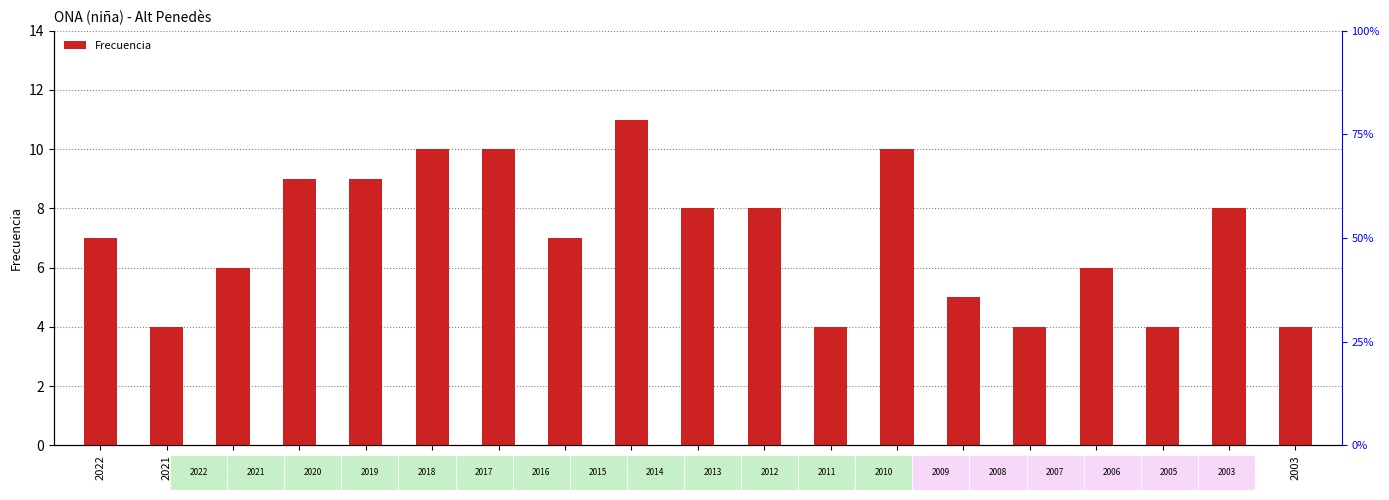

Where does the data first go above 7?

2019